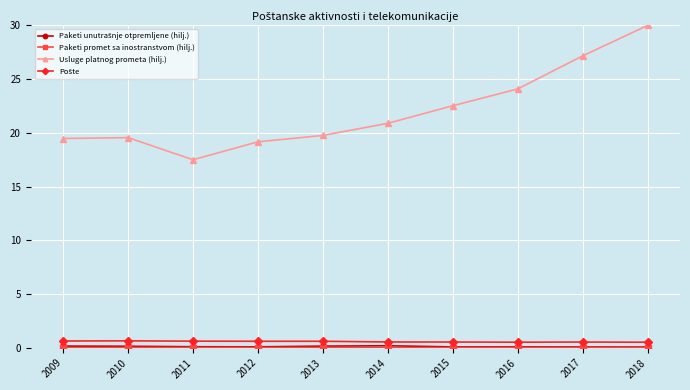

At which category is the sum across all series the highest?

2018